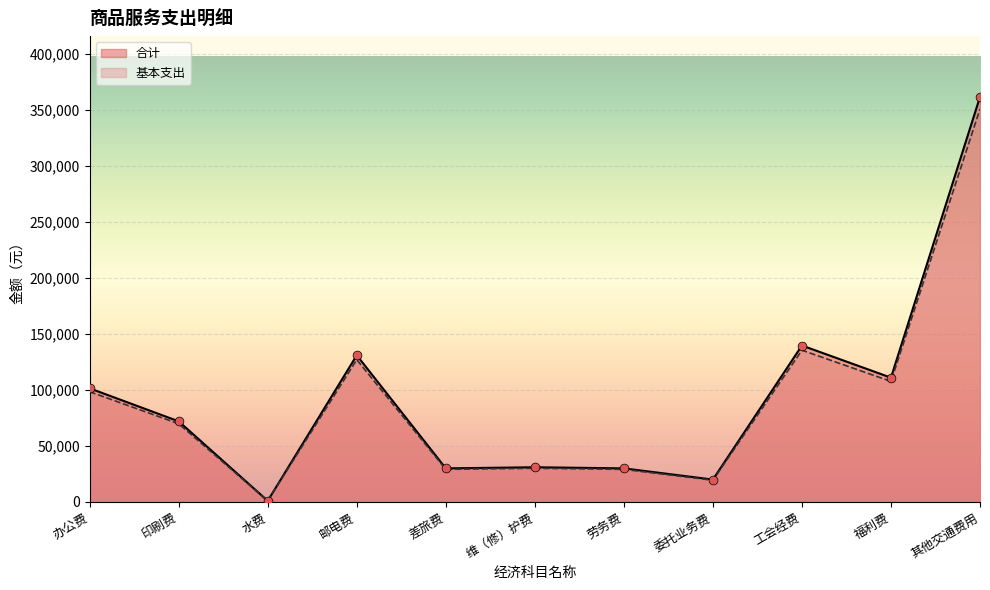

What is the total value across all series at 委托业务费?

39400.0